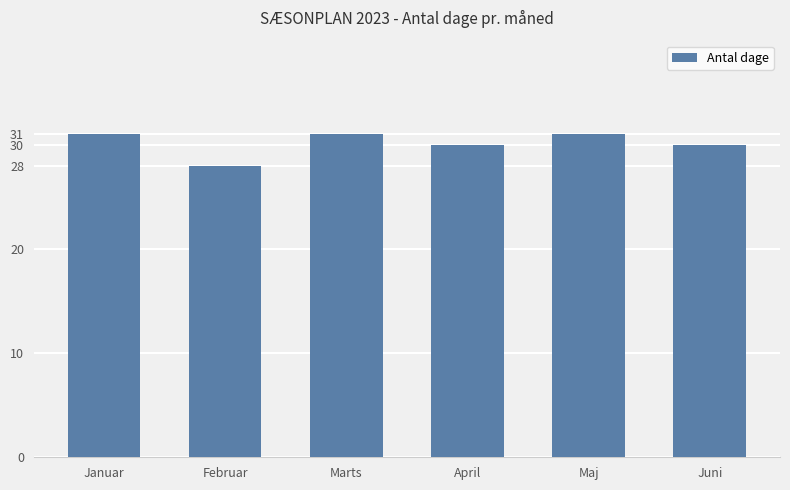

Reading left to right, list all the values displayed in this chart.

Januar=31	Februar=28	Marts=31	April=30	Maj=31	Juni=30